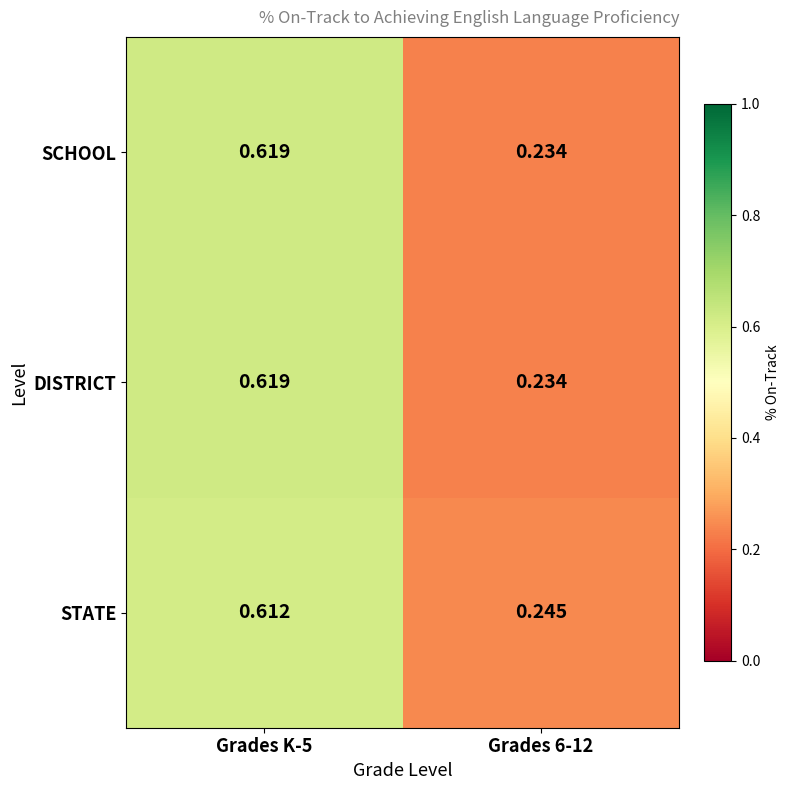

At which category is the sum across all series the highest?

Grades K-5